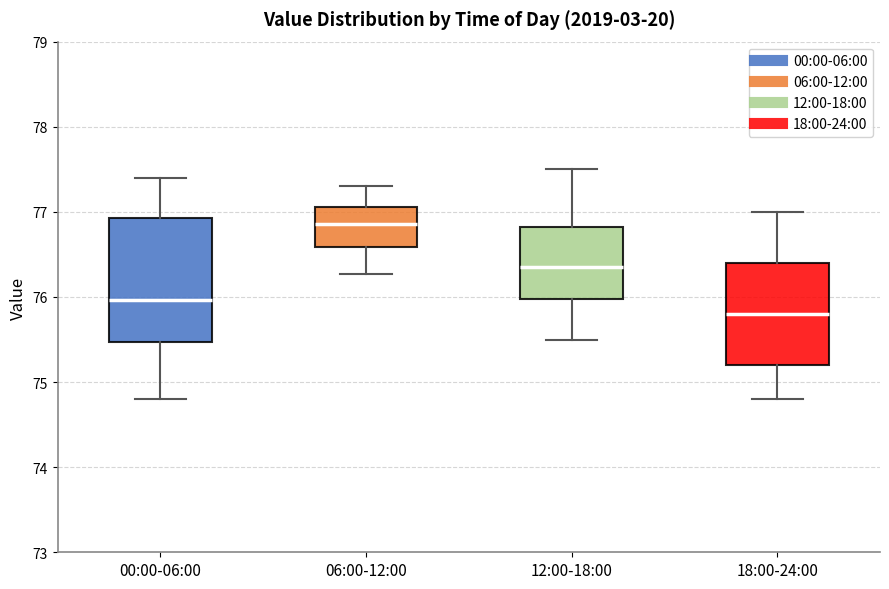

Reading left to right, transcribe this box plot: for each box, give where its median line is, the range the box spans, and where its two whiskers end, as read against the y-axis. The values are not printed on the chart, so give them approximately, as read against the axis.

00:00-06:00: median 76.0, box 75.5 to 76.9, whiskers 74.8 to 77.4
06:00-12:00: median 76.9, box 76.6 to 77.1, whiskers 76.3 to 77.3
12:00-18:00: median 76.4, box 76.0 to 76.8, whiskers 75.5 to 77.5
18:00-24:00: median 75.8, box 75.2 to 76.4, whiskers 74.8 to 77.0